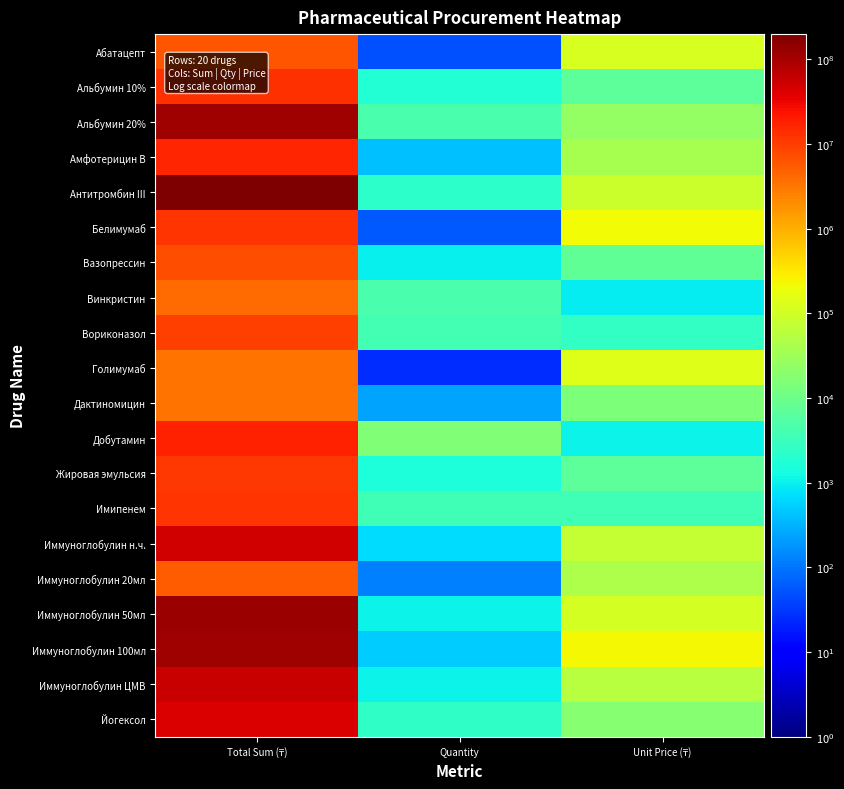

What is the spread (max minus min) of values at Unit Price (₸)?

225777.1